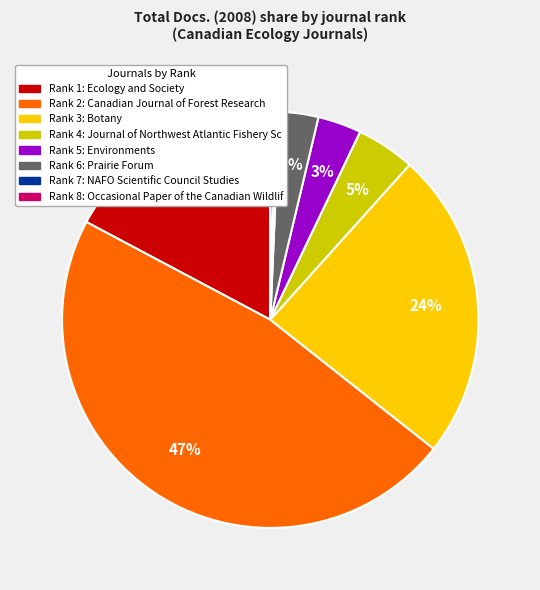

To the nearest percent, what is the average slice percentage?

12%